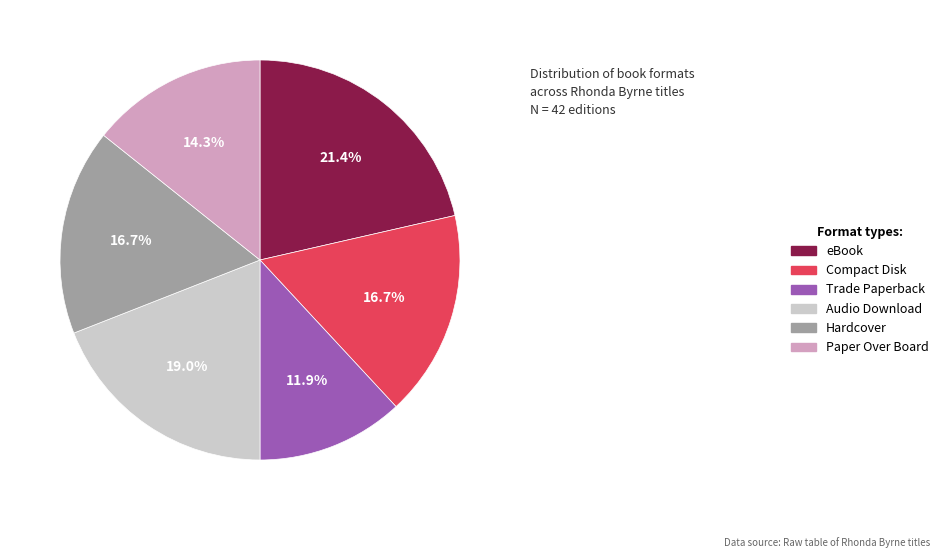

What percentage is the Audio Download slice, to the nearest percent?

19%